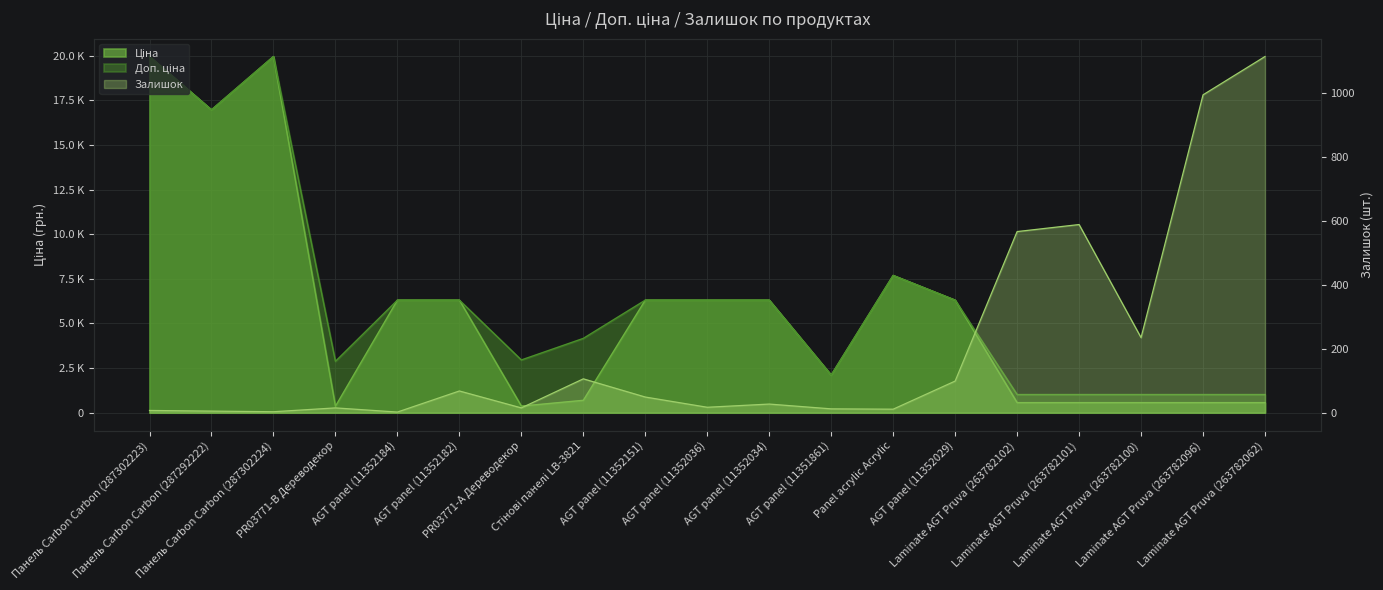

At how many categories does at least one series exceed 3526?

11